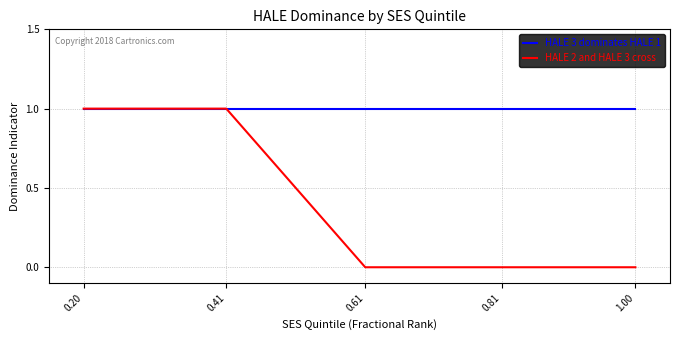

Read the HALE 3 dominates HALE 1 value at 1.00.

1